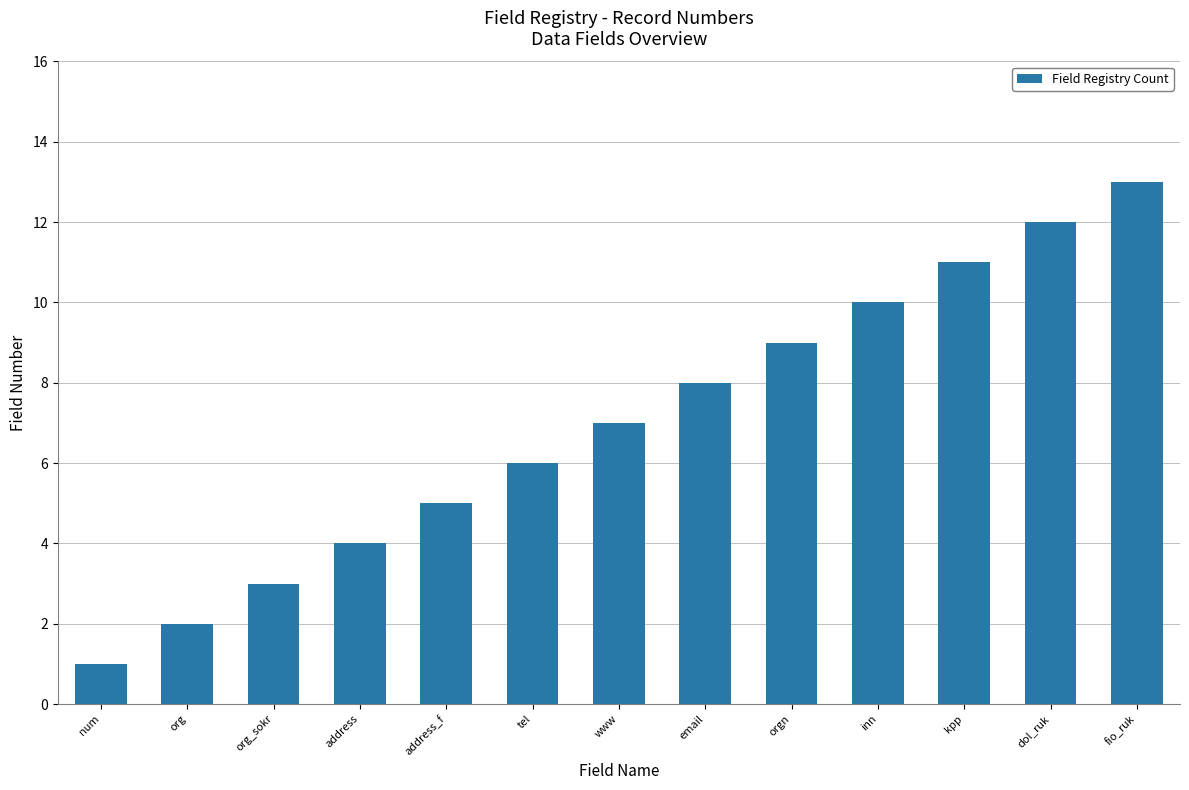

What is the difference between the maximum and minimum values?

12